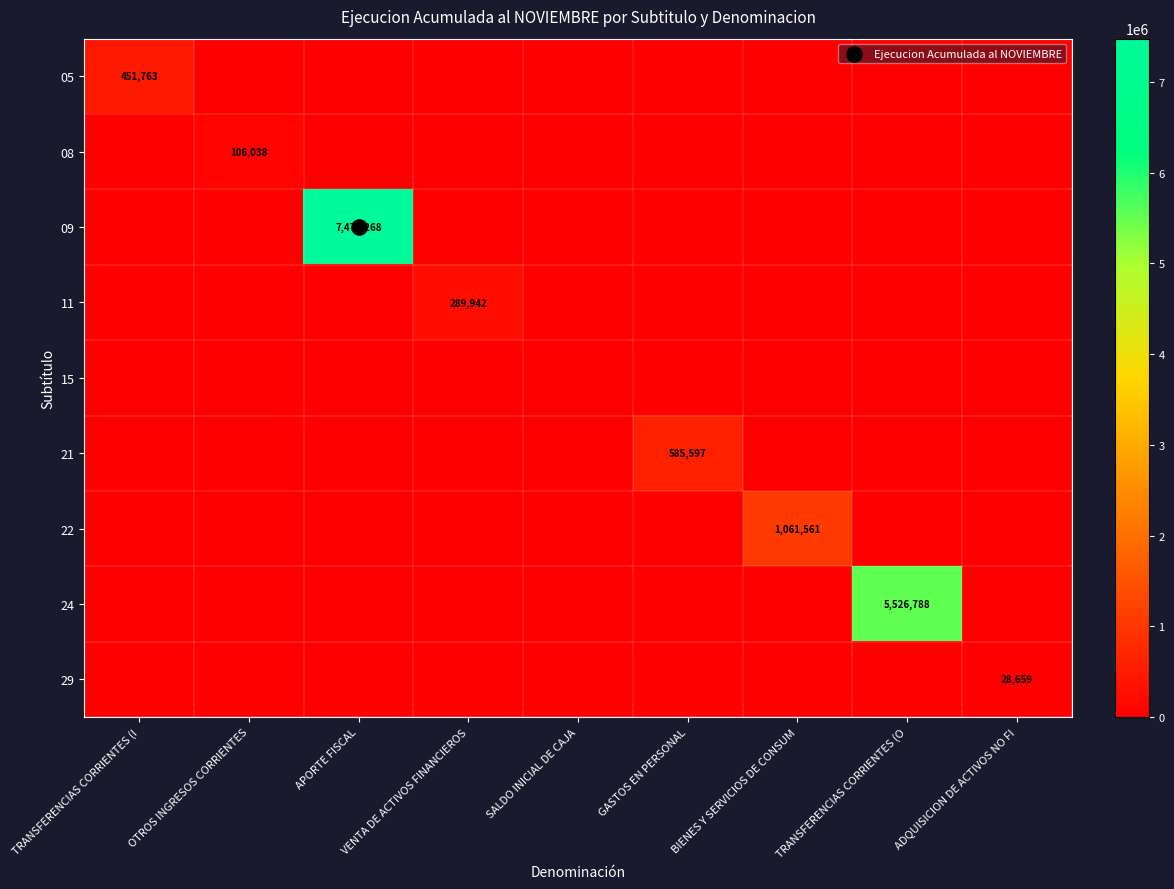

What is the total value across all series at VENTA DE ACTIVOS FINANCIEROS?

289942